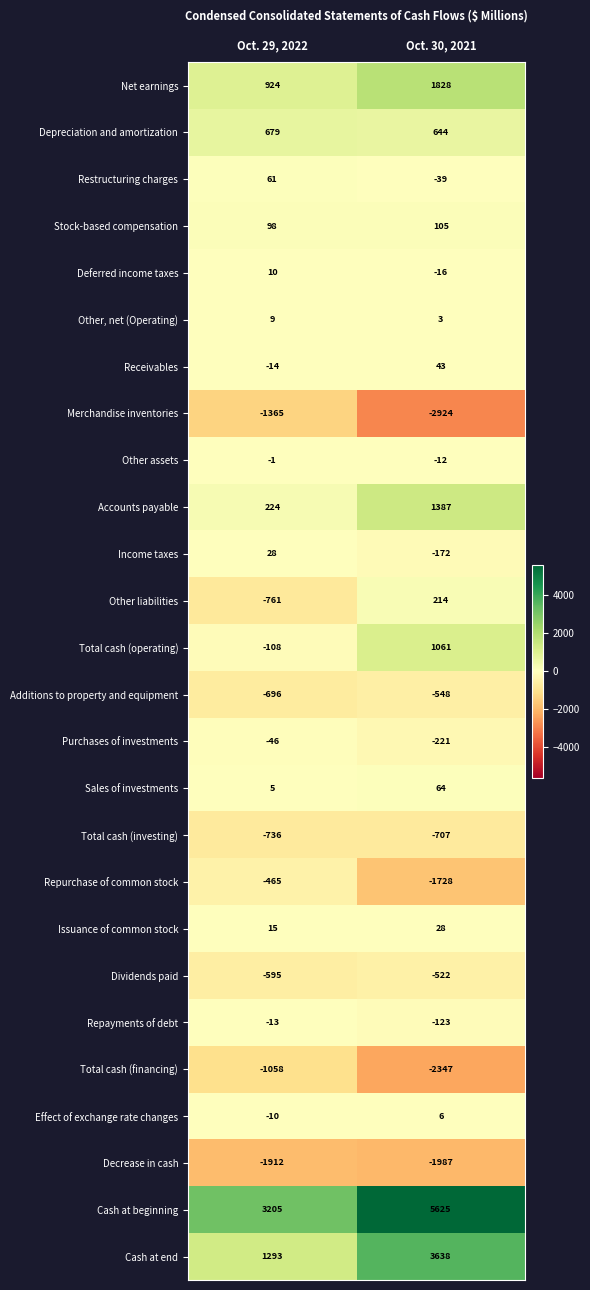

The value of Effect of exchange rate changes at Oct. 29, 2022 is -10. True or false?

True